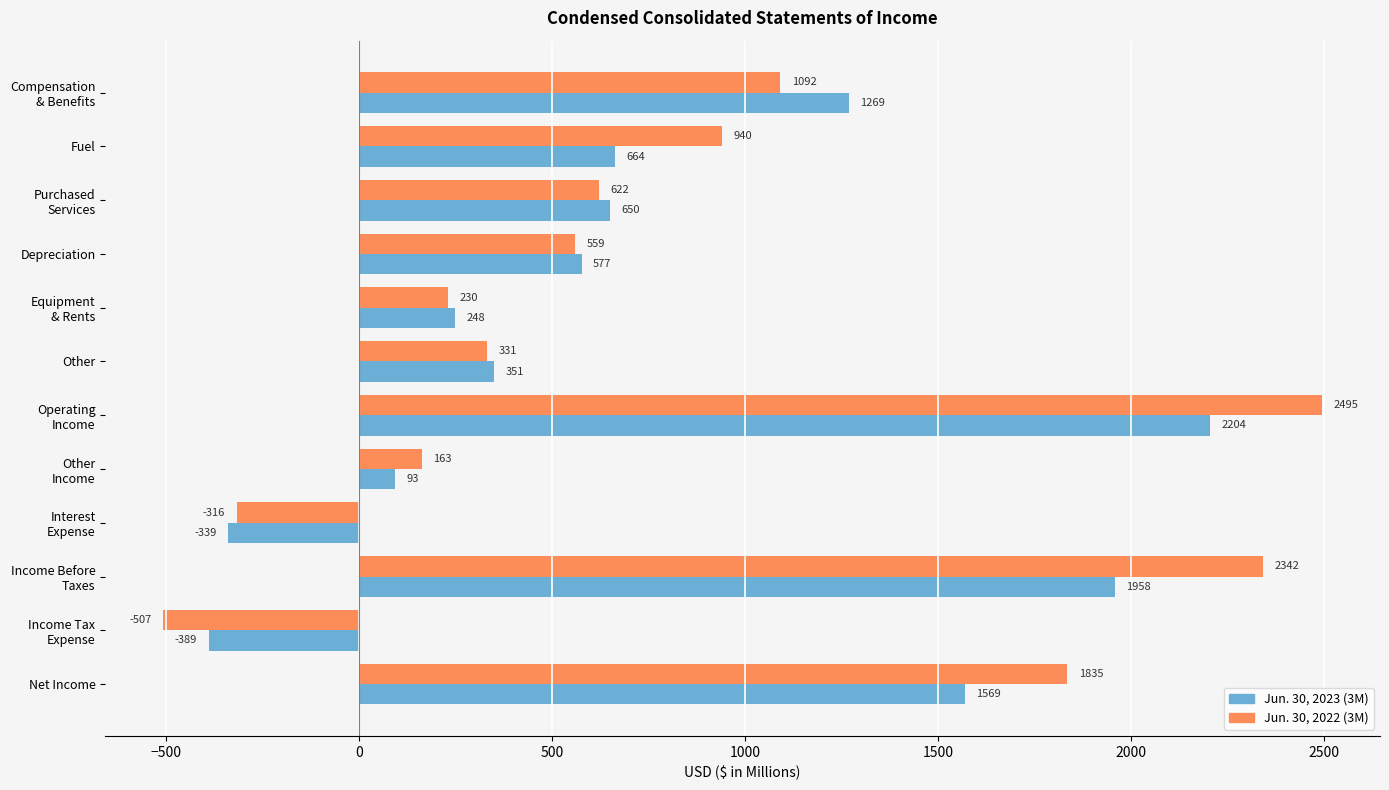

What is the approximate value of Jun. 30, 2022 (3M) at Net Income, to the nearest 100?

1800